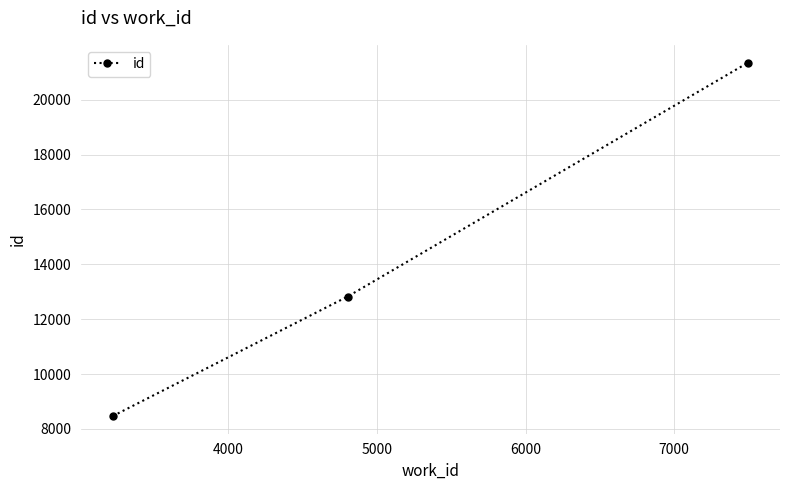

What is the minimum value shown in the chart?

8468